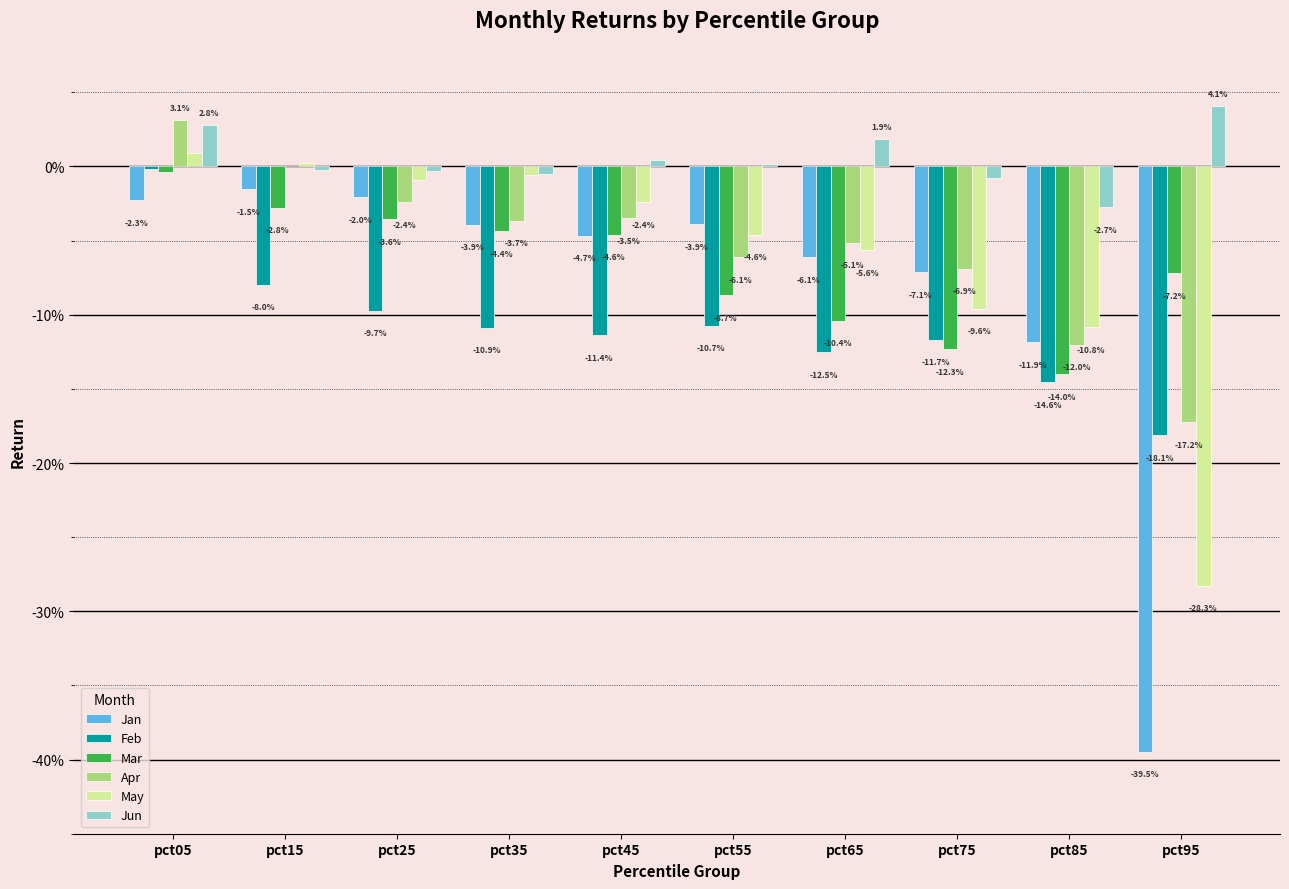

Are the bars horizontal?

No